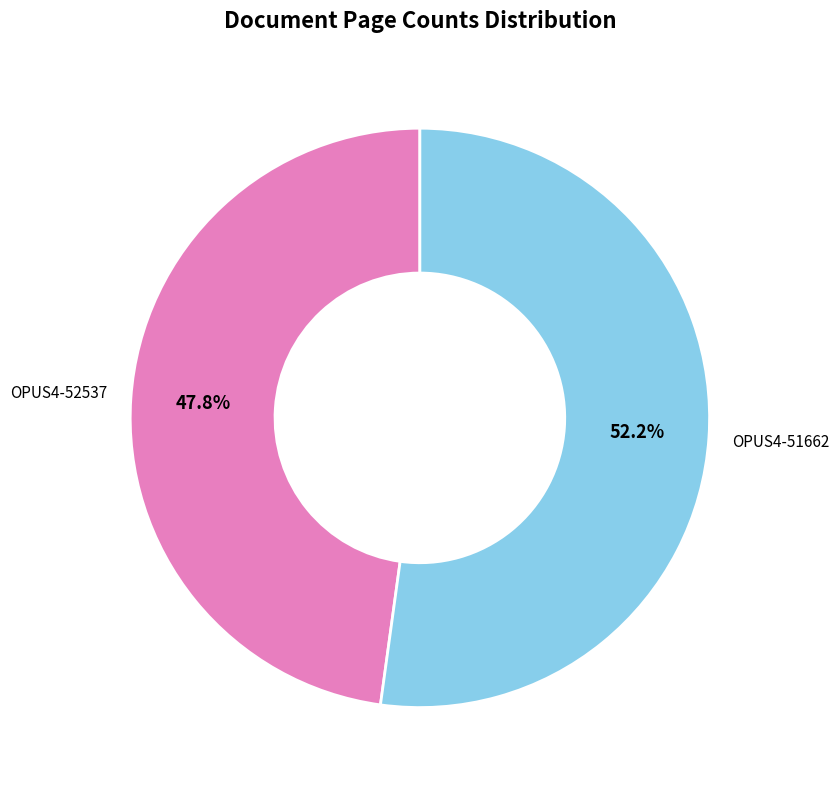

Which category accounts for the majority?

OPUS4-51662